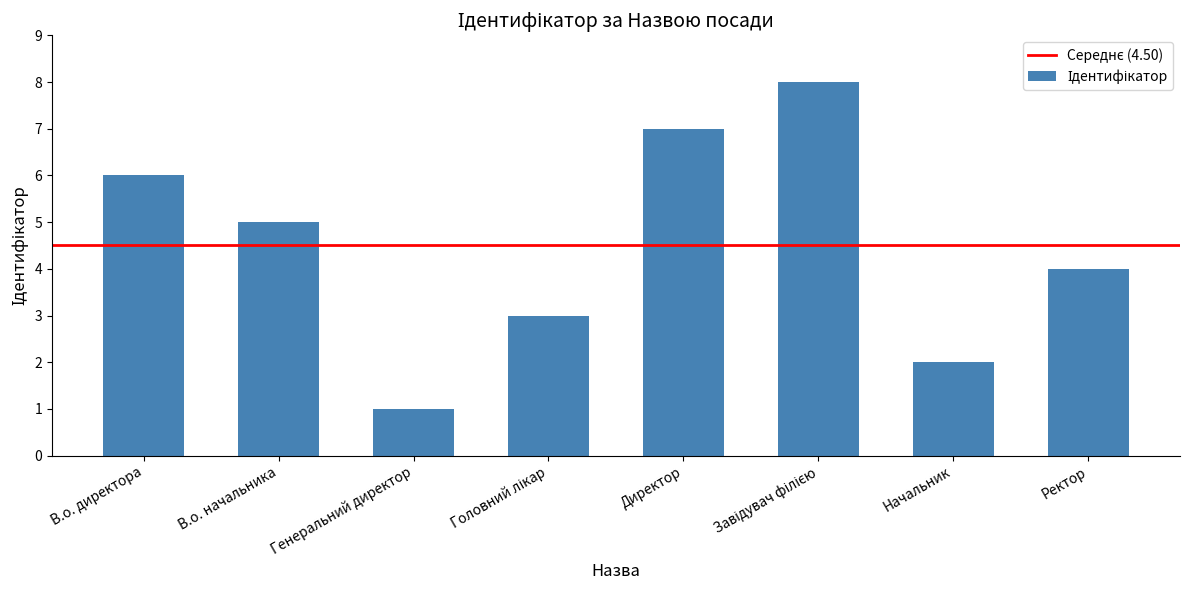

How many data points are less than 5?

4